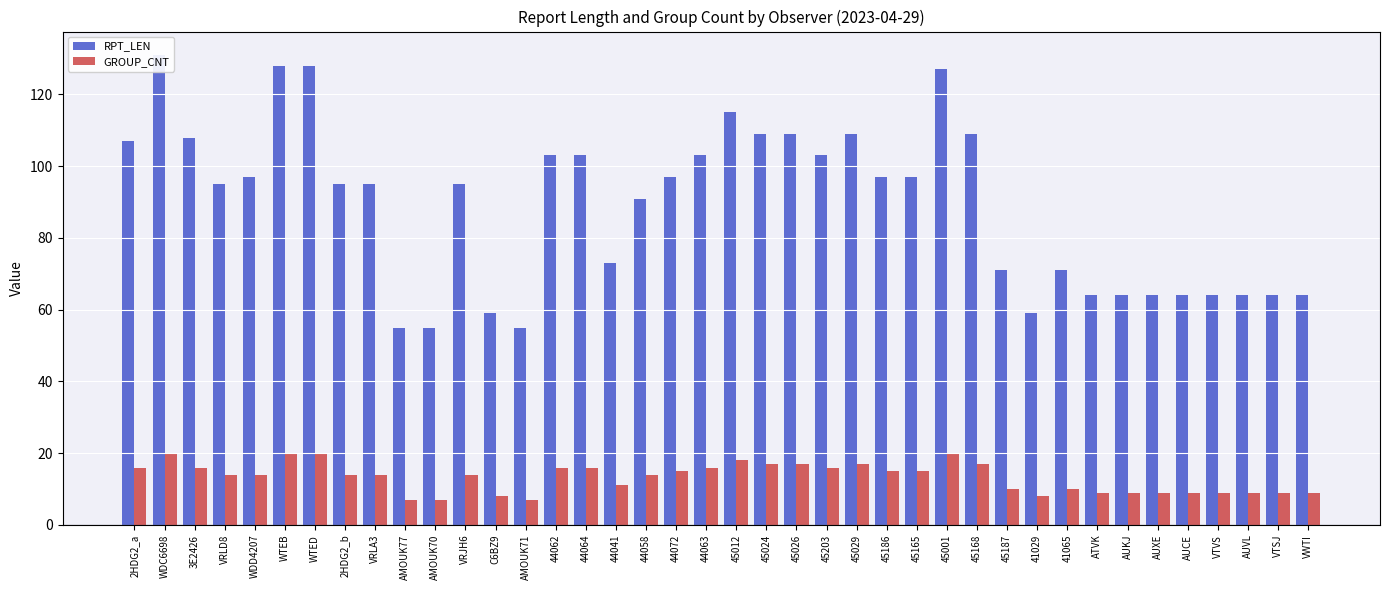

What is the difference between the RPT_LEN values at 44072 and 45203?

6